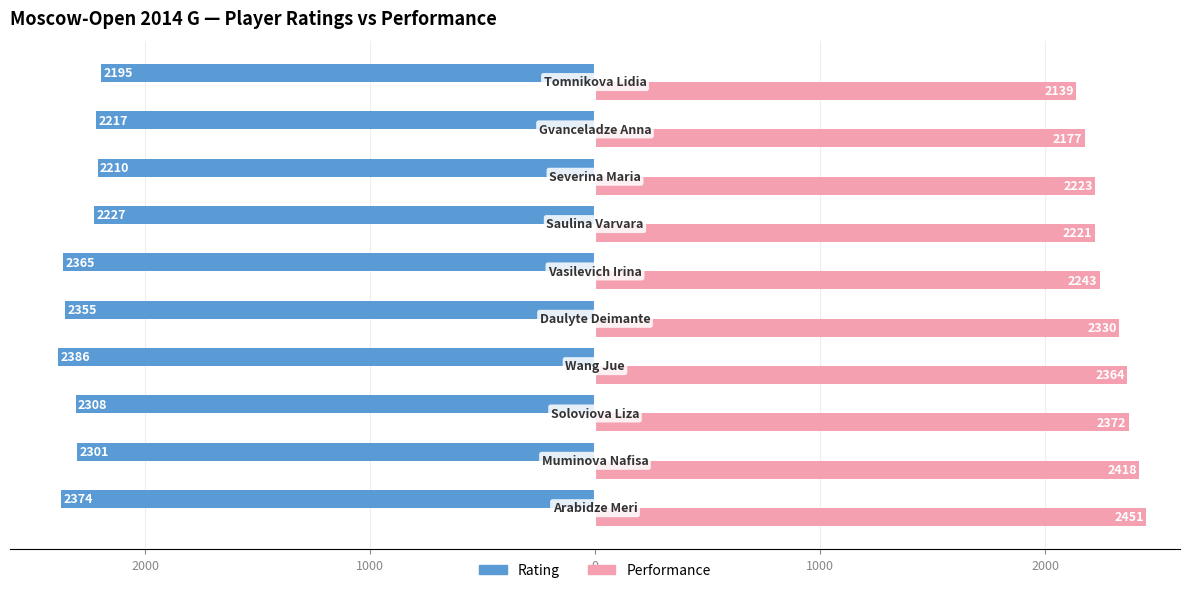

What are all the series names shown in the legend?

Rating, Performance